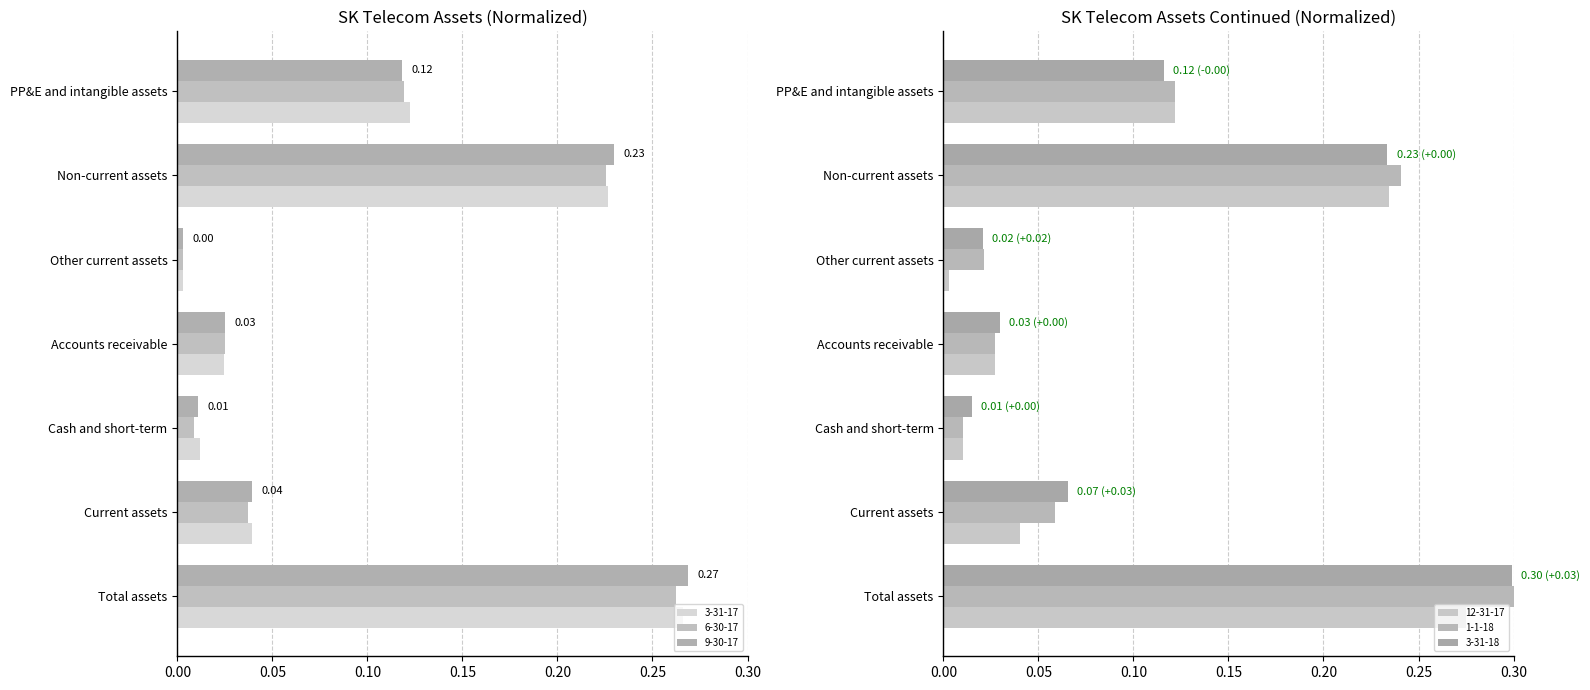

Which has a higher value, PP&E and intangible assets or Cash and short-term?

PP&E and intangible assets